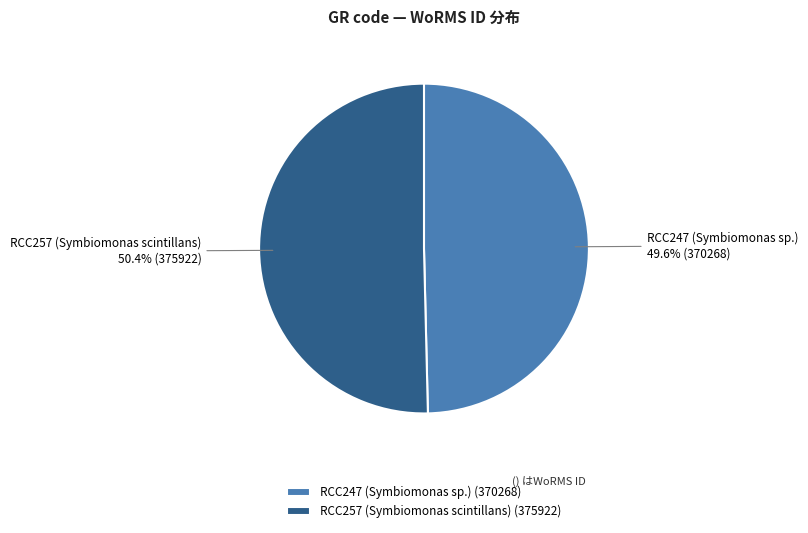

Count the number of slices in the pie.

2